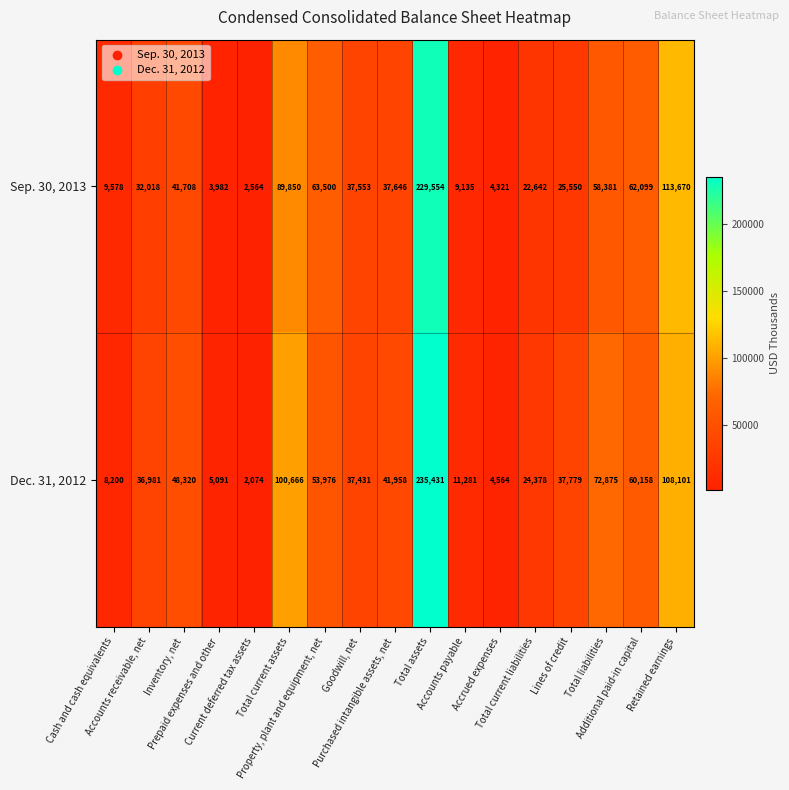

Which series has the largest total across all categories?

Dec. 31, 2012